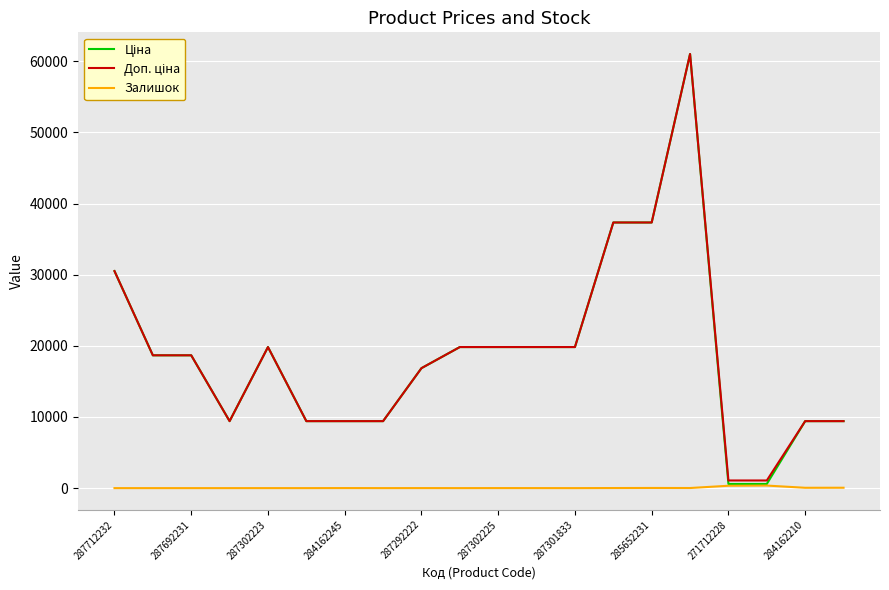

What is the maximum value shown in the chart?

61024.7